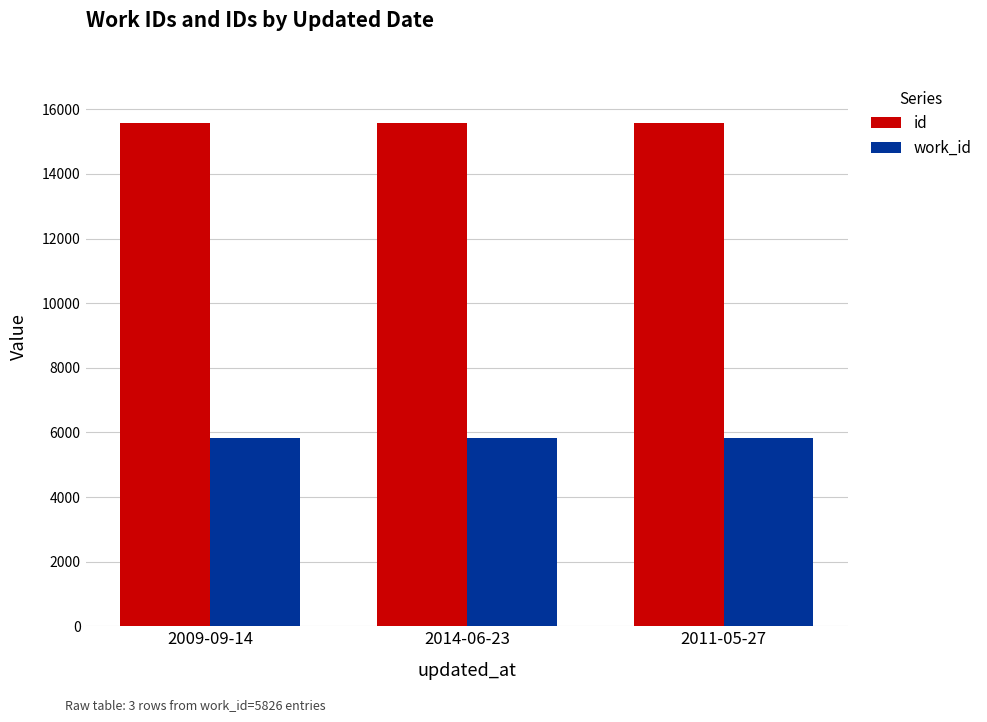

What is the difference between the maximum and minimum values in the id series?

2